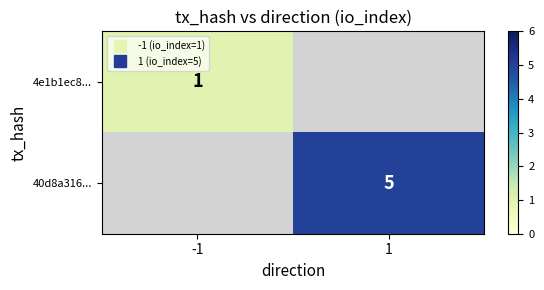

Rank the series by their average value, from lowest to highest.

4e1b1ec8..., 40d8a316...